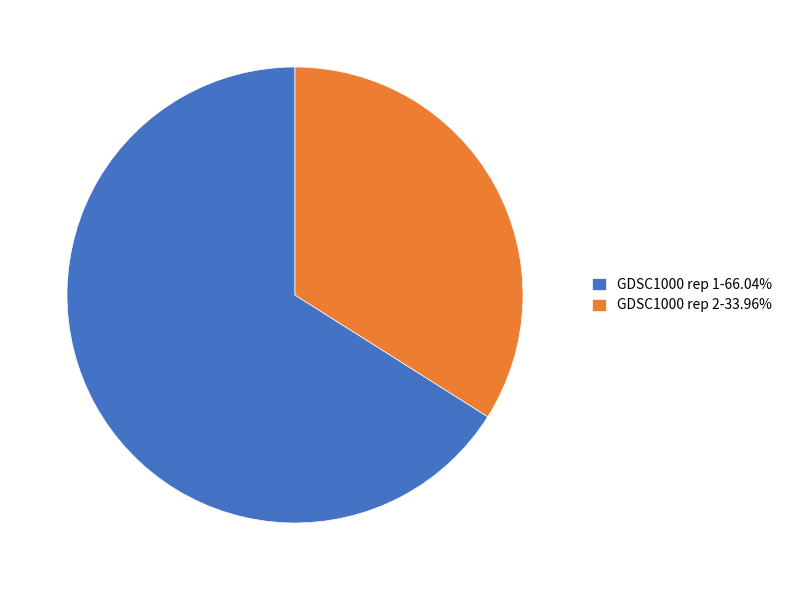

Between GDSC1000 rep 1 and GDSC1000 rep 2, which is larger?

GDSC1000 rep 1